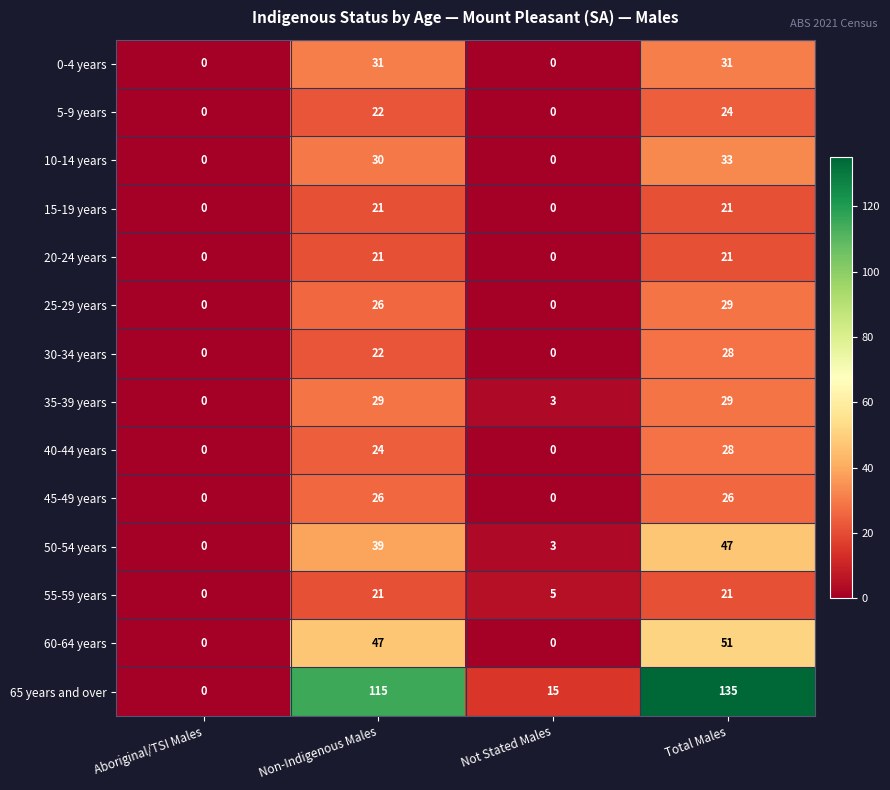

What value does the 25-29 years series have at Non-Indigenous Males, to the nearest 5?

25